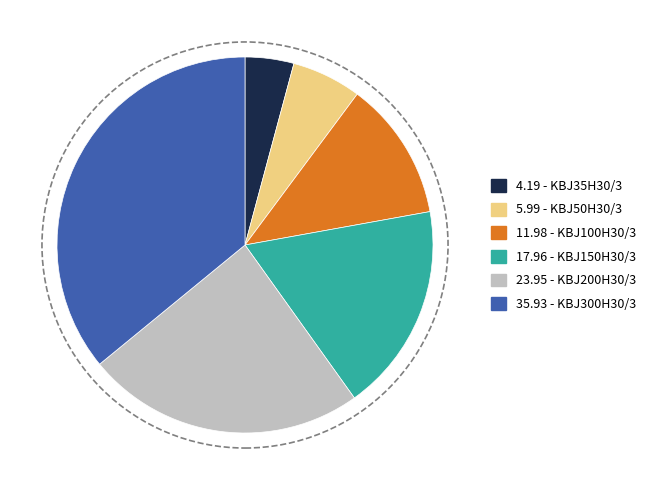

How many segments does this pie chart have?

6